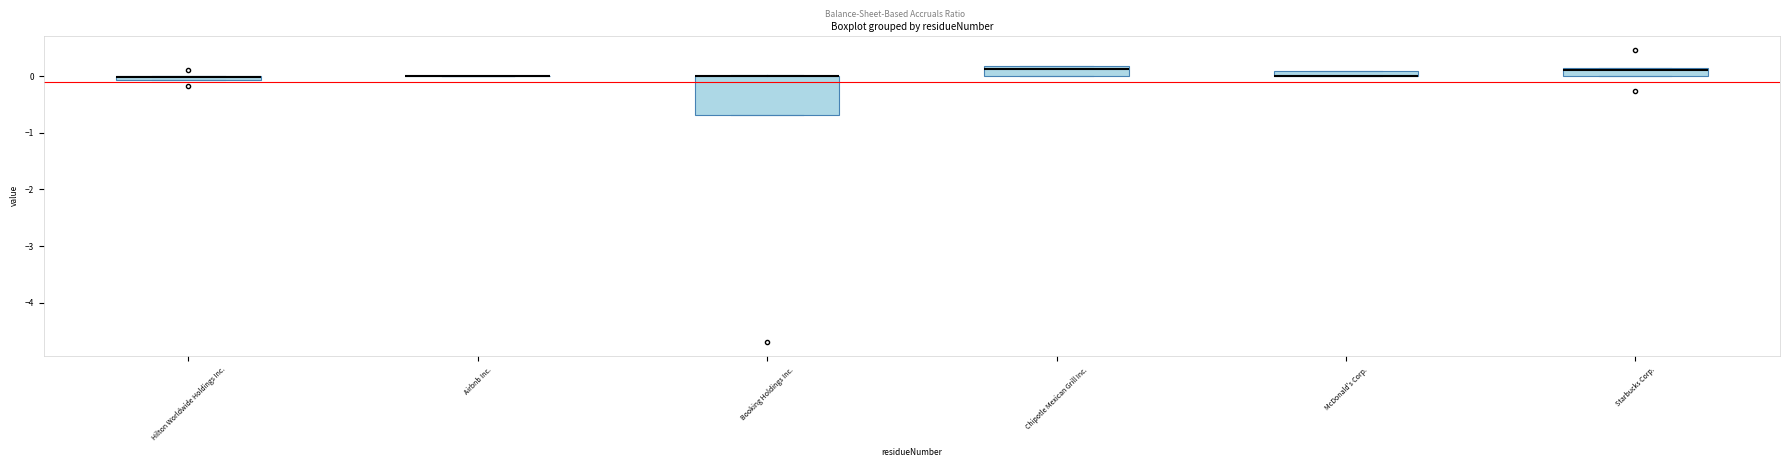

Where is the upper edge of the box for Booking Holdings Inc. on the y-axis? The values are not printed on the chart, so give them approximately, as read against the axis.

0.0